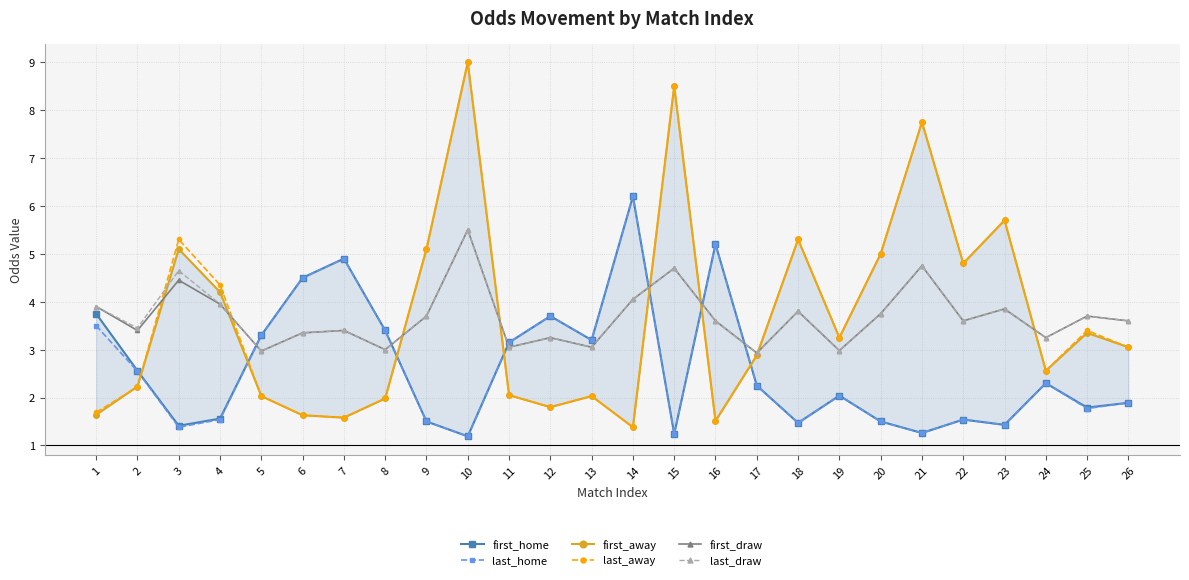

At which category does last_away reach its first local valley?

7